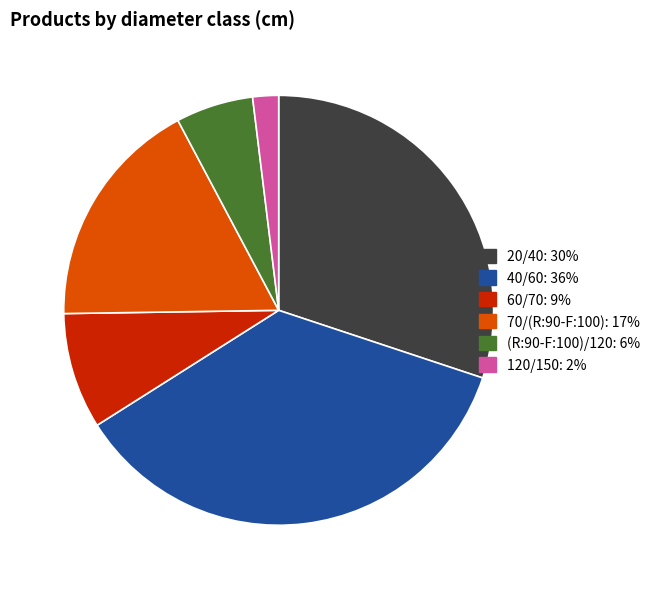

Which slice is the largest?

40/60